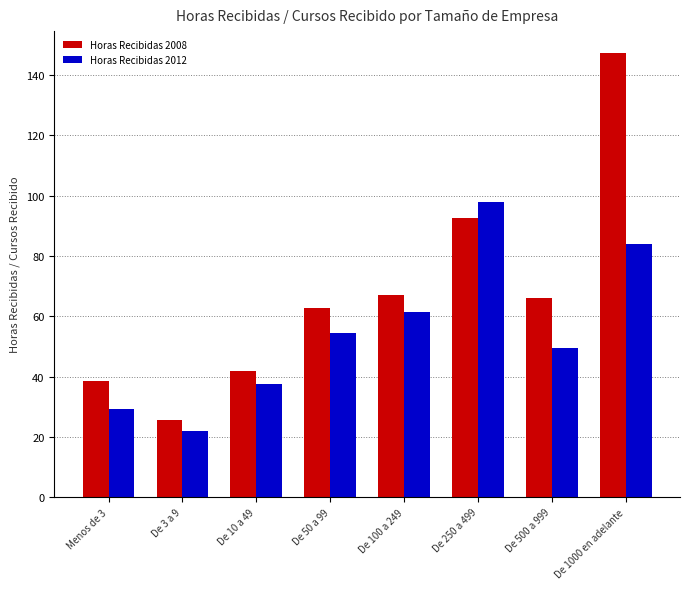

Which category has the lowest value in the Horas Recibidas 2012 series?

De 3 a 9